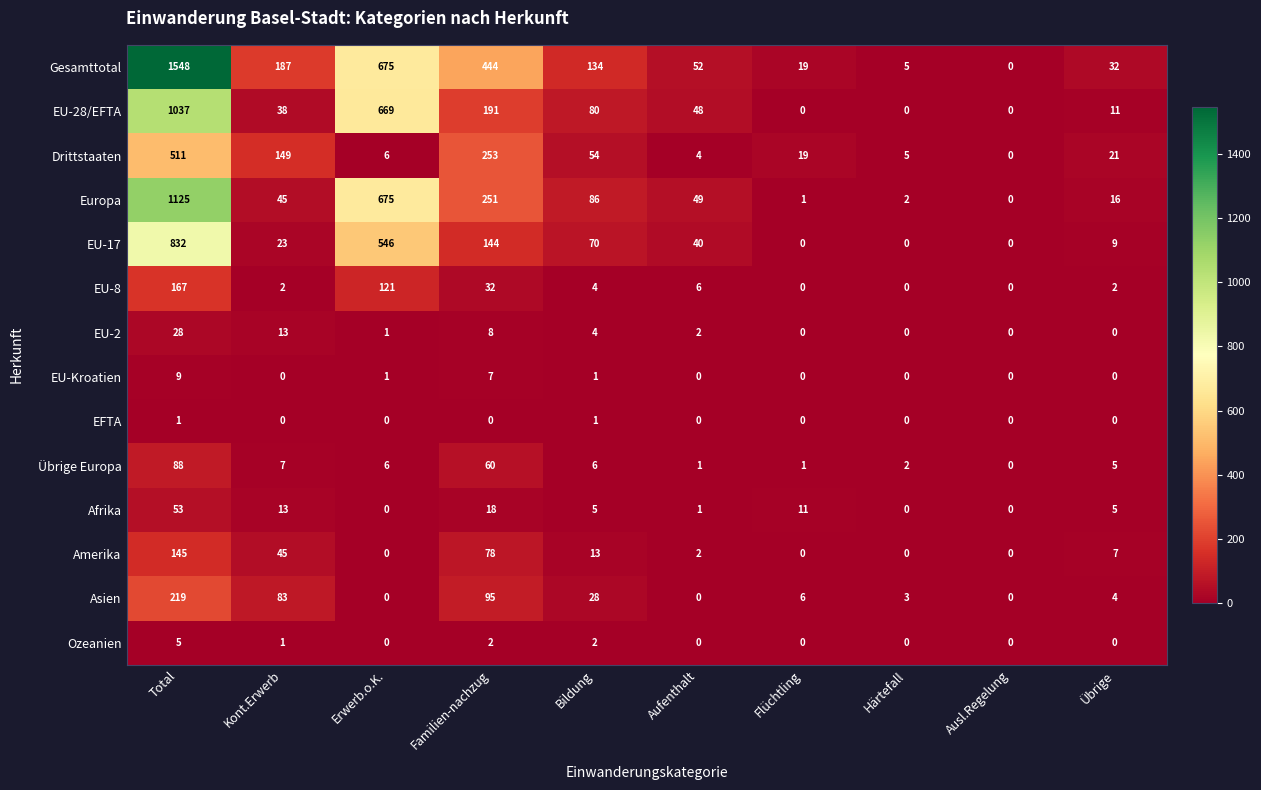

Where does the Asien series first go above 6?

Total